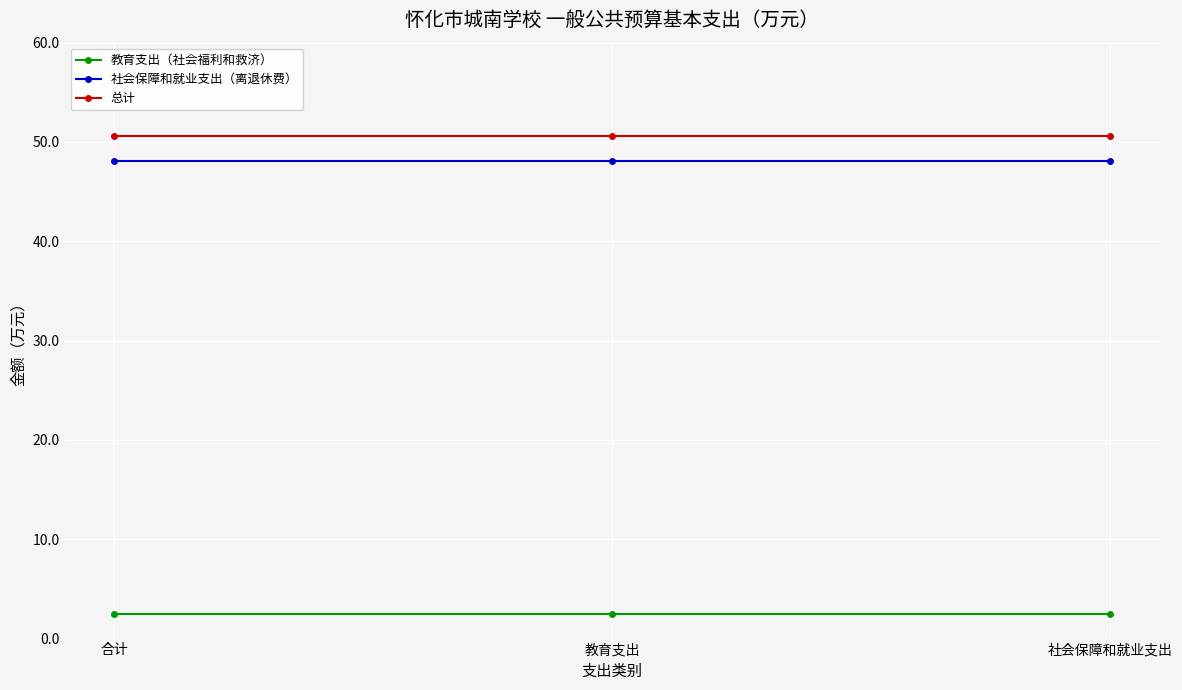

What value does the 总计 series have at 社会保障和就业支出?

50.6